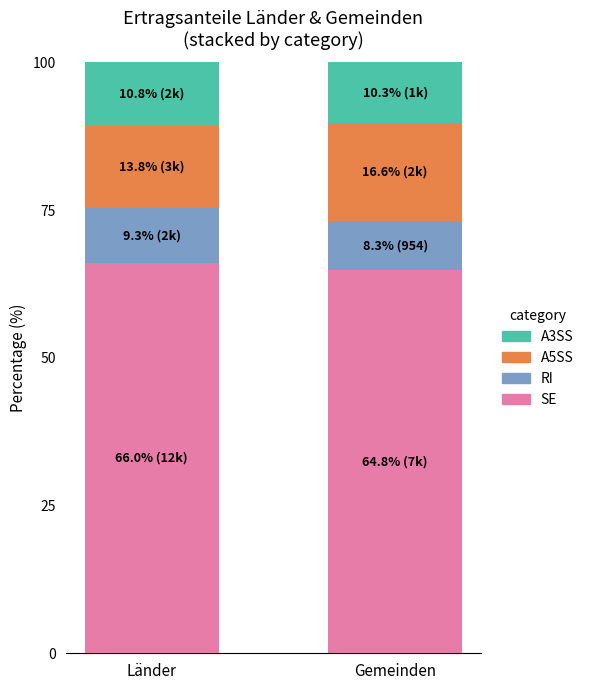

What is the lowest value of the SE series?

64.8